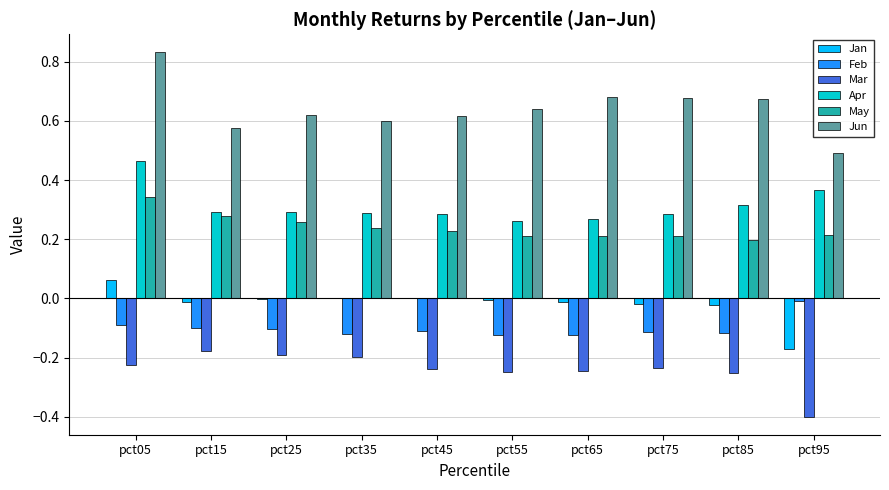

How many series are shown in this chart?

6